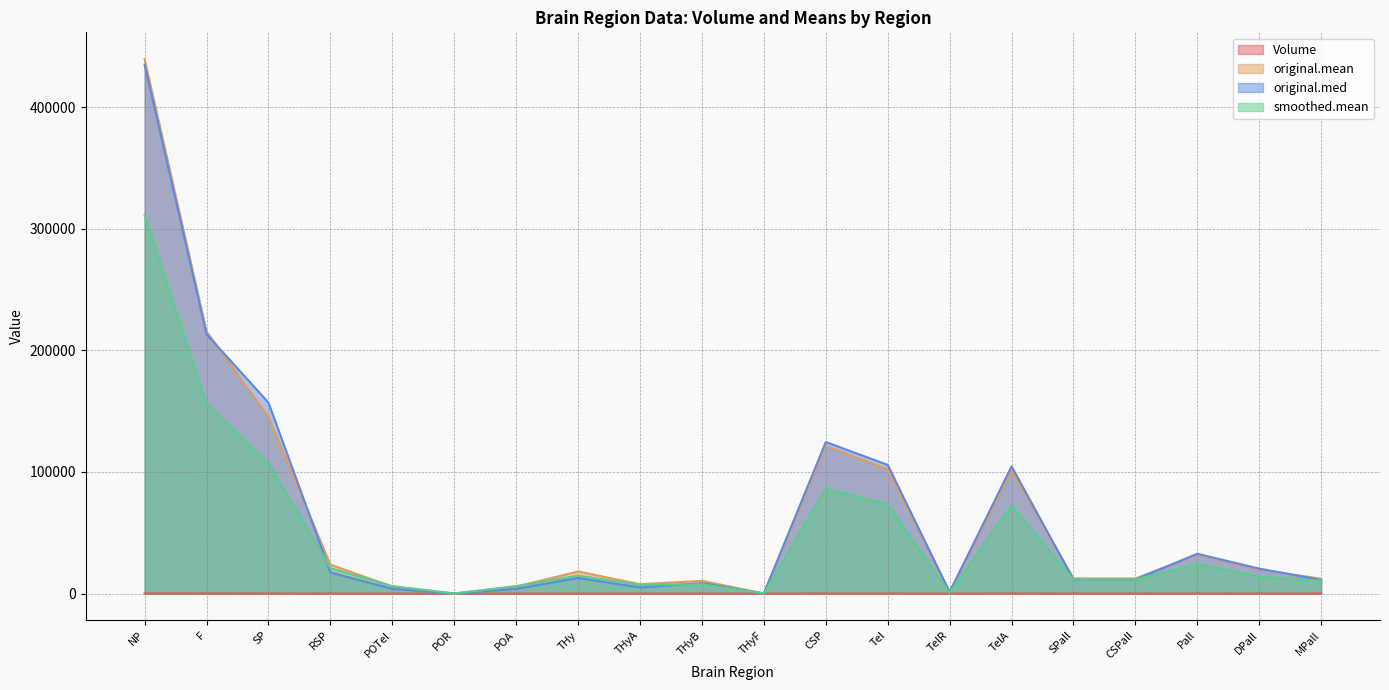

At which category is the sum across all series the highest?

NP